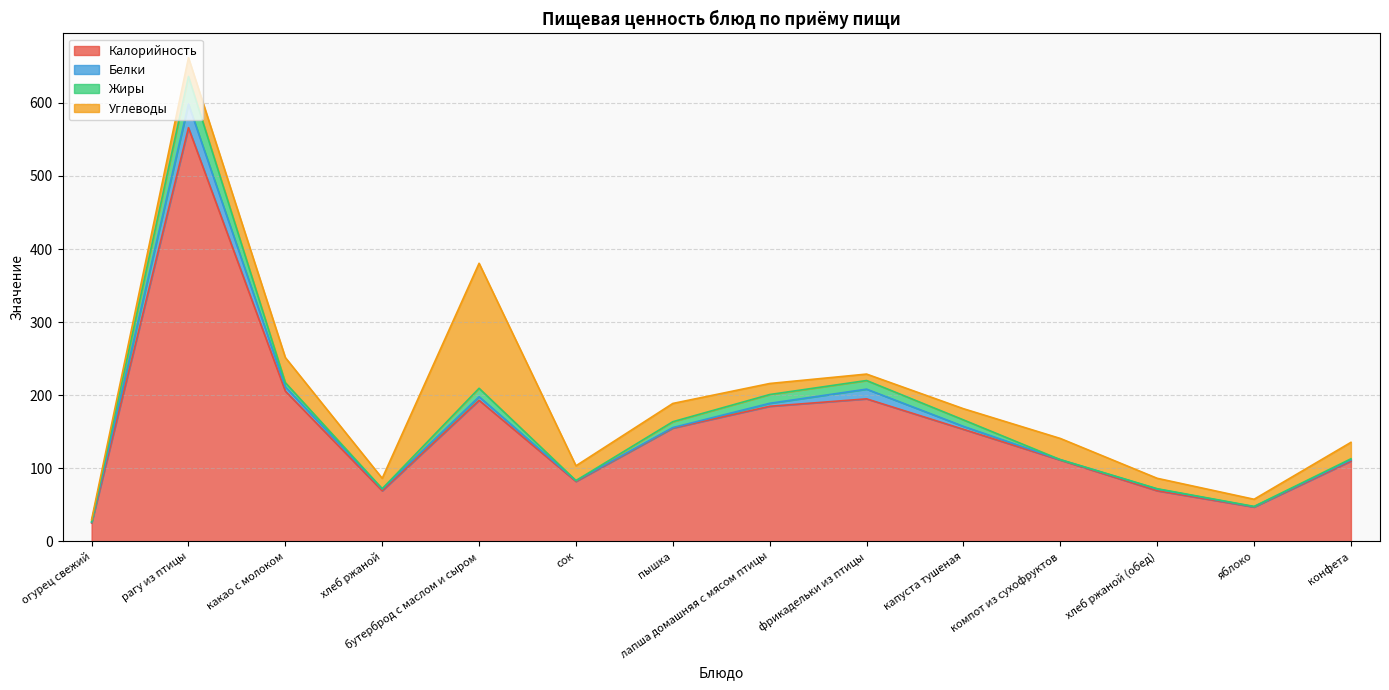

What position from the left is пышка?

7